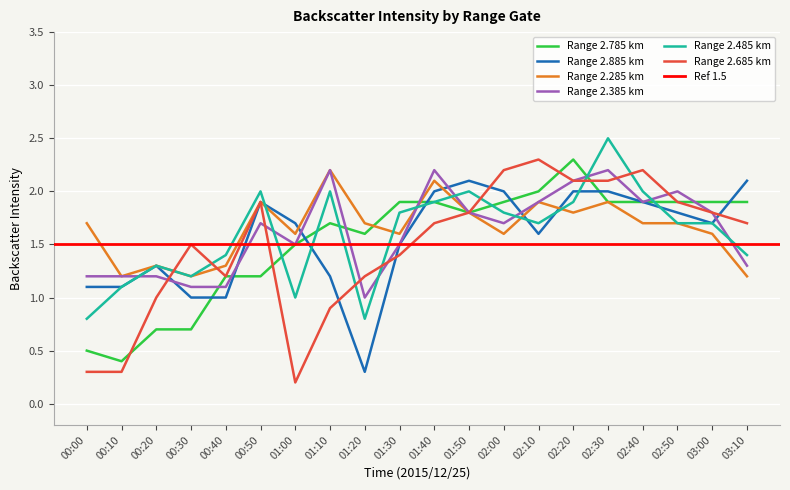

Which label corresponds to the smallest value in the chart?

01:00